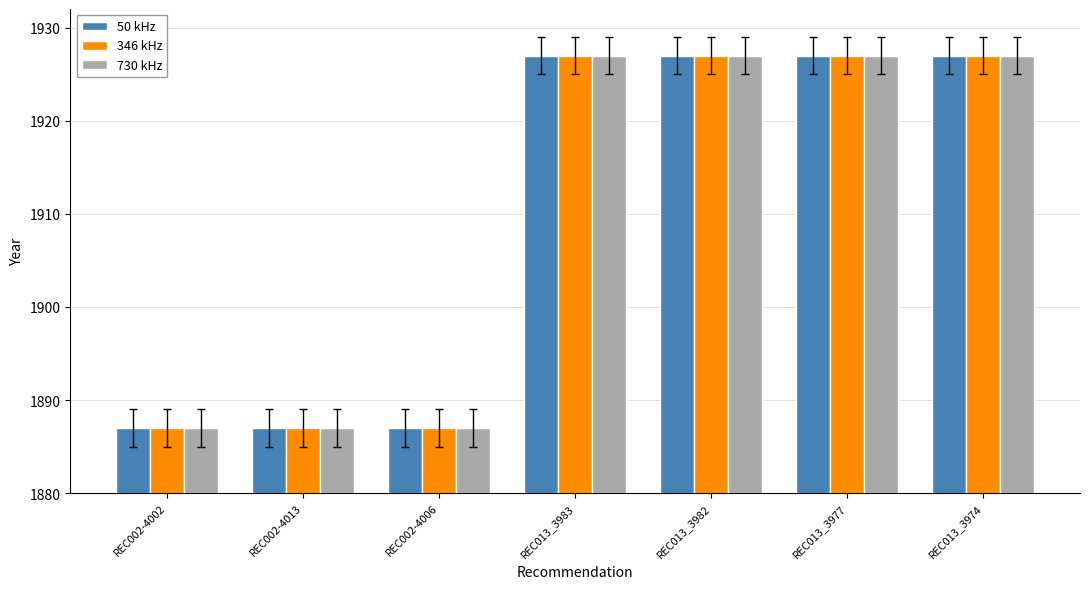

The value of 730 kHz at REC013_3977 is 1927. True or false?

True